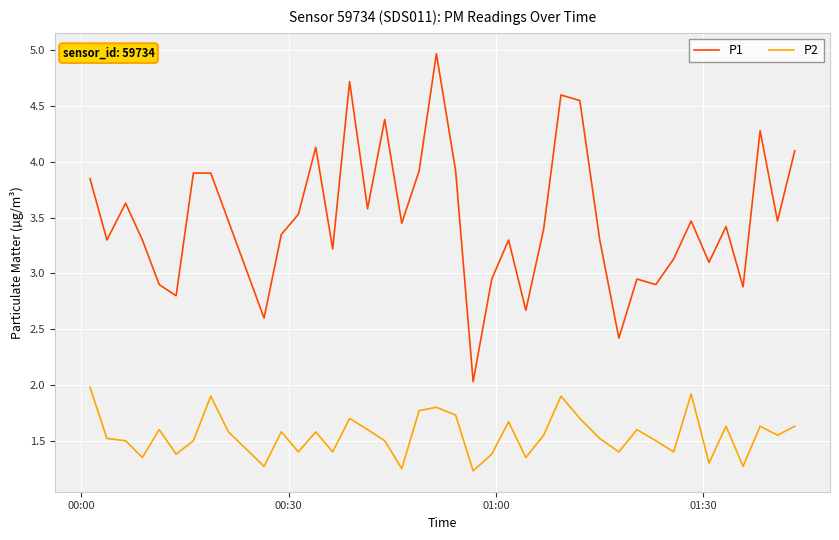

List the series in order of their overall mean, lowest first.

P2, P1